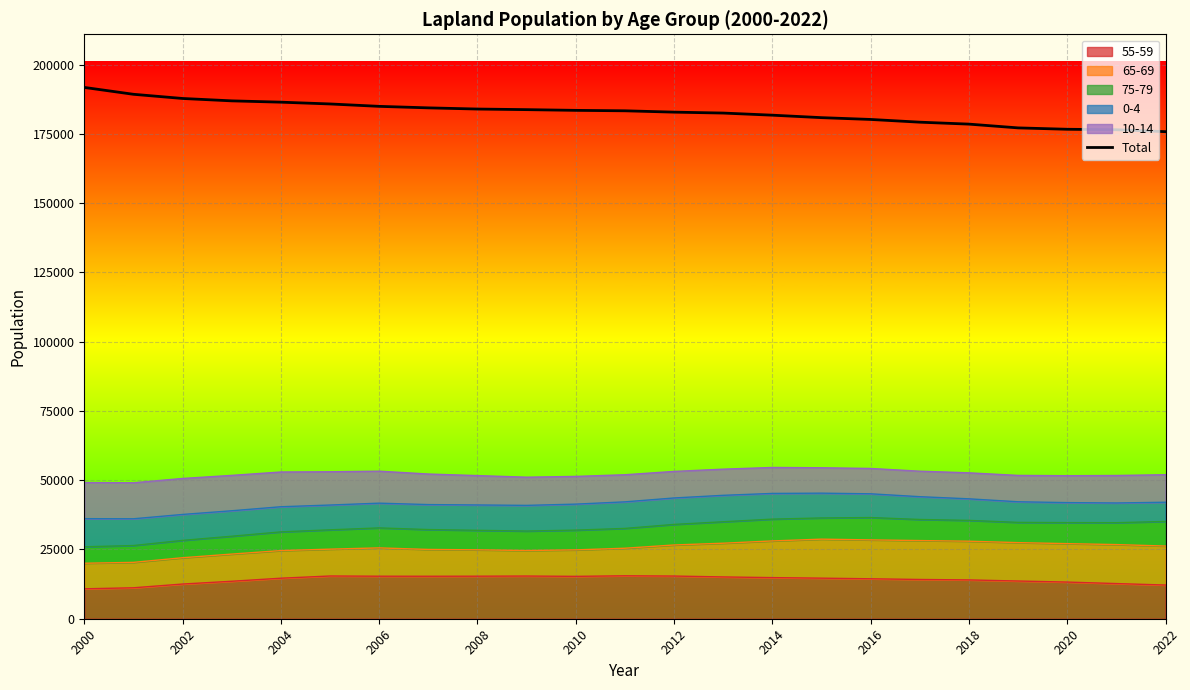

Which category has the highest value across all series?

2000